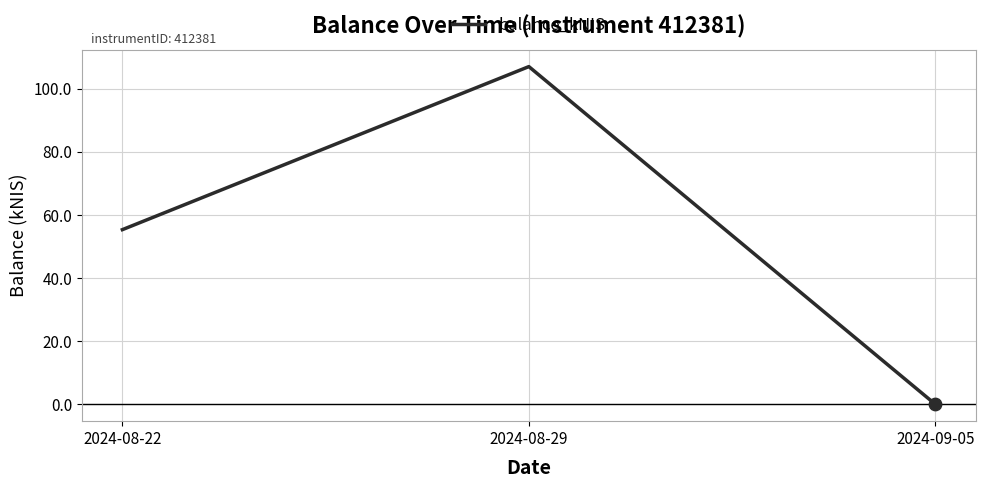

What is the change in value from 2024-08-22 to 2024-09-05?

-55.3